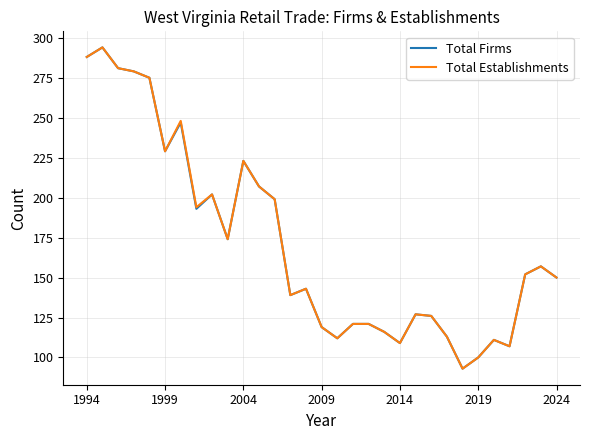

What is the maximum value for Total Firms?

294